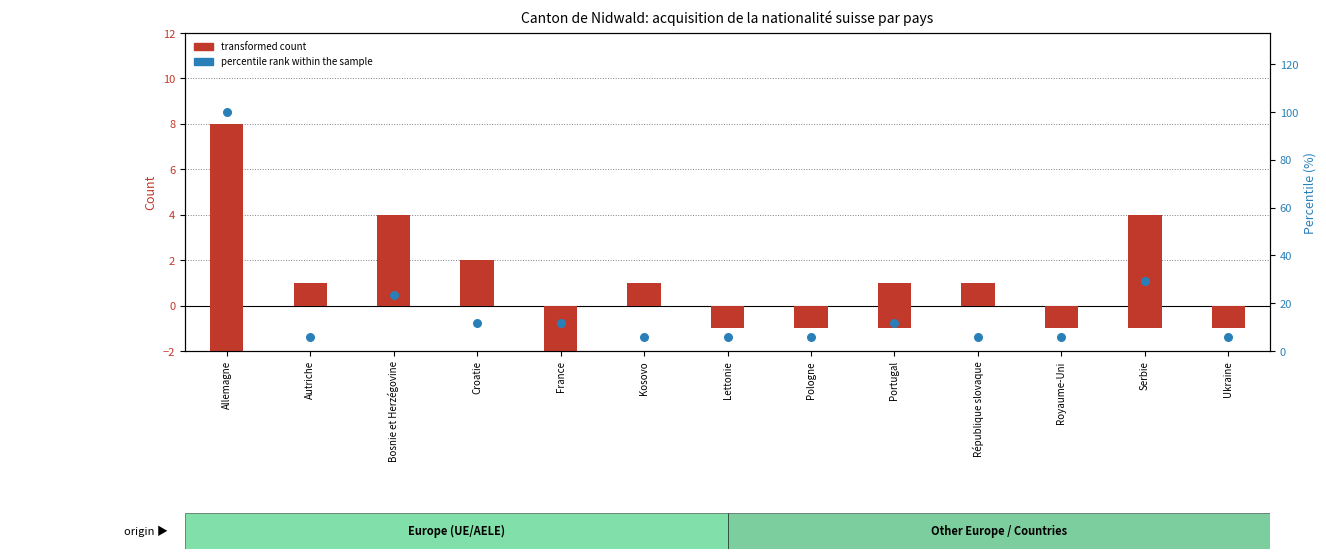

Which series has the largest Y range (max minus min)?

Percentile rank within the sample